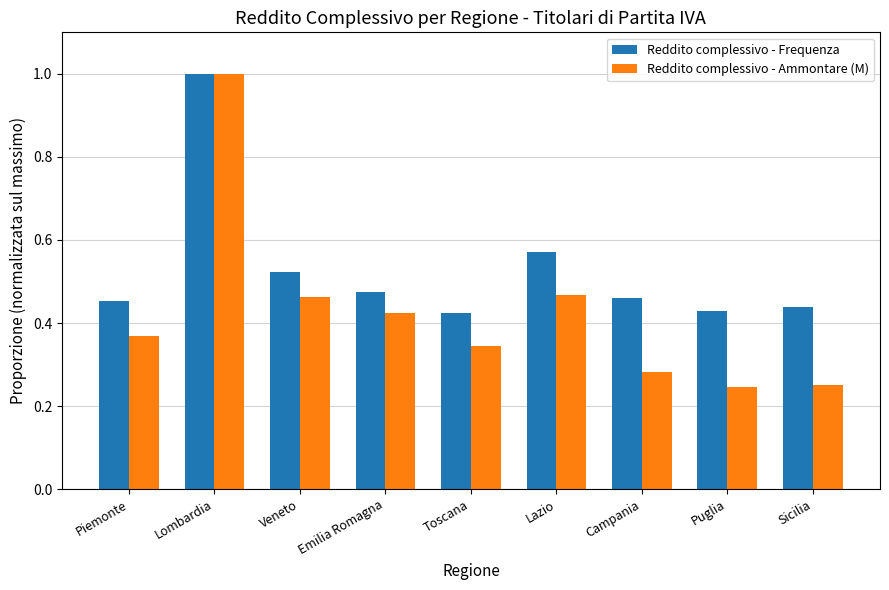

What is the difference between the Reddito complessivo - Ammontare (M) values at Sicilia and Lombardia?

0.7